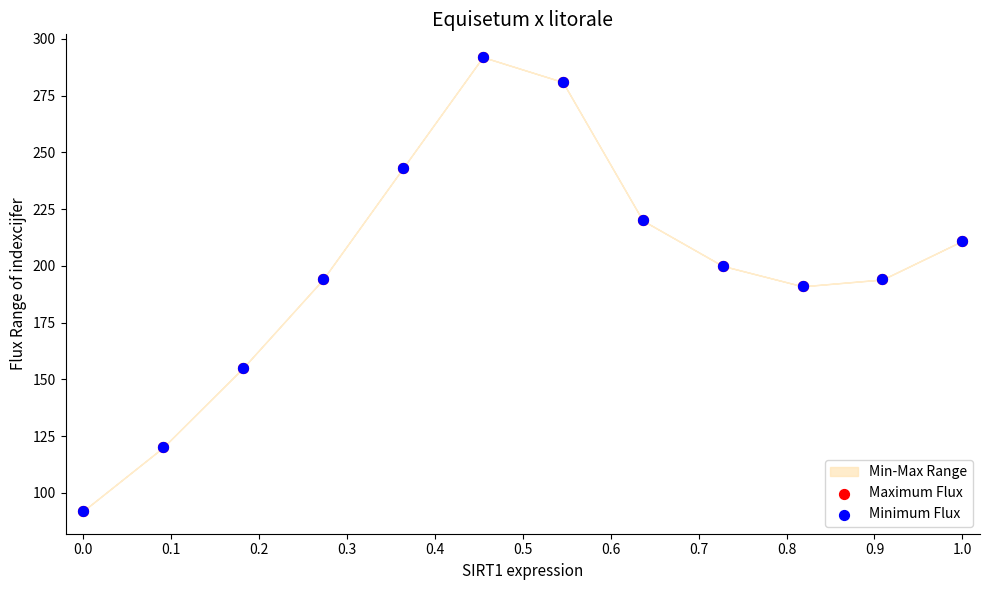

What are all the series names shown in the legend?

Maximum Flux, Minimum Flux